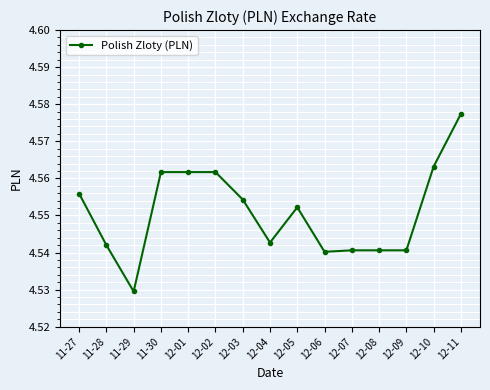

Is this an area chart (filled region under the line)?

No